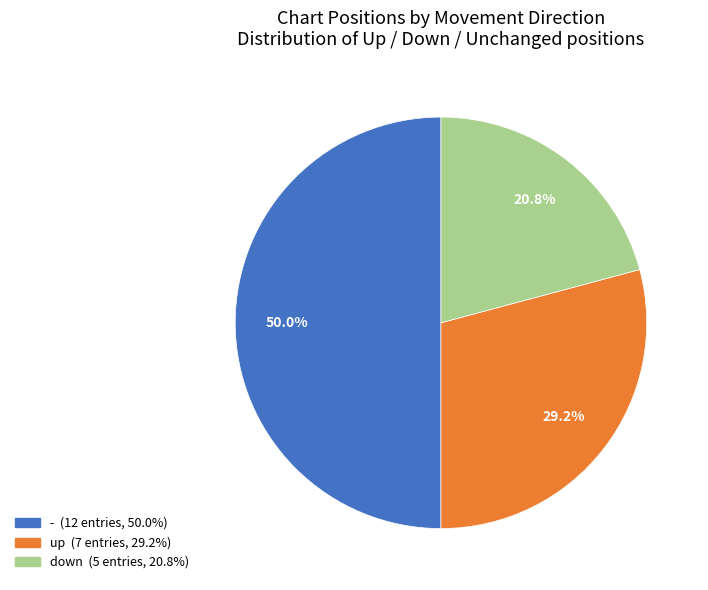

Which category has the smallest portion of the pie?

down